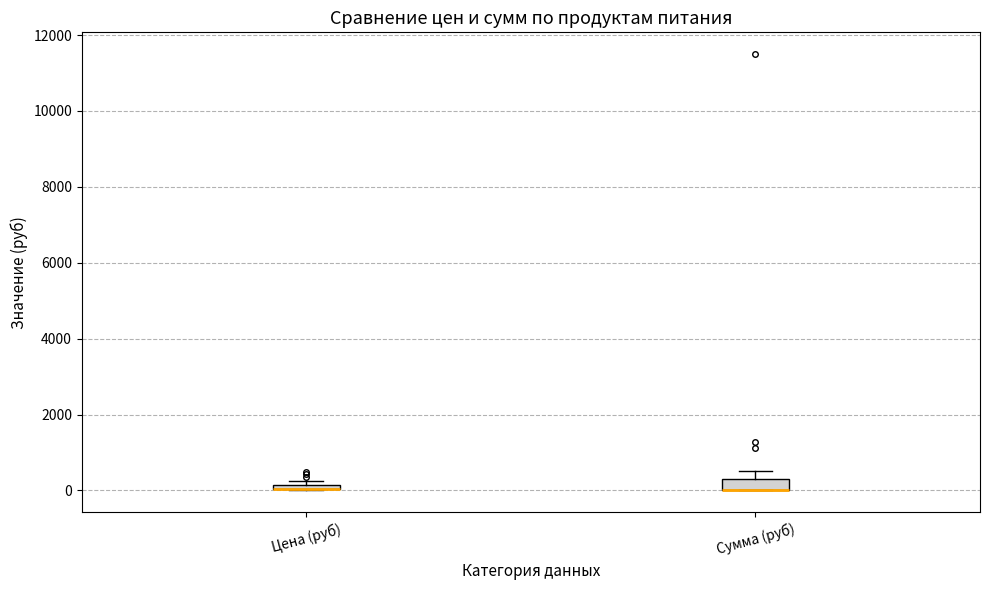

Where is the lower edge of the box for Цена (руб) on the y-axis? The values are not printed on the chart, so give them approximately, as read against the axis.

0